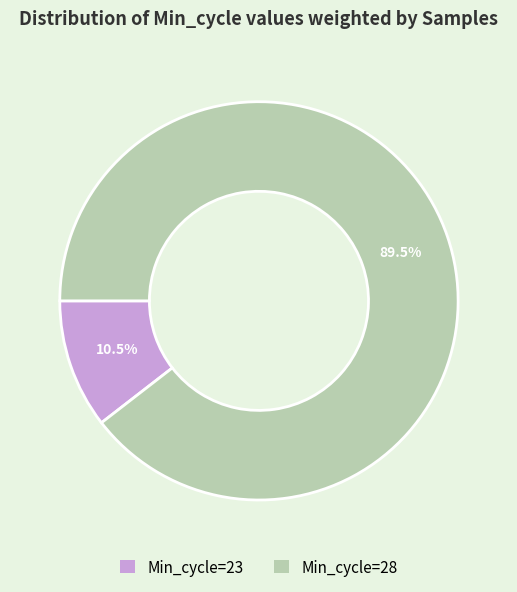

Count the number of slices in the pie.

2